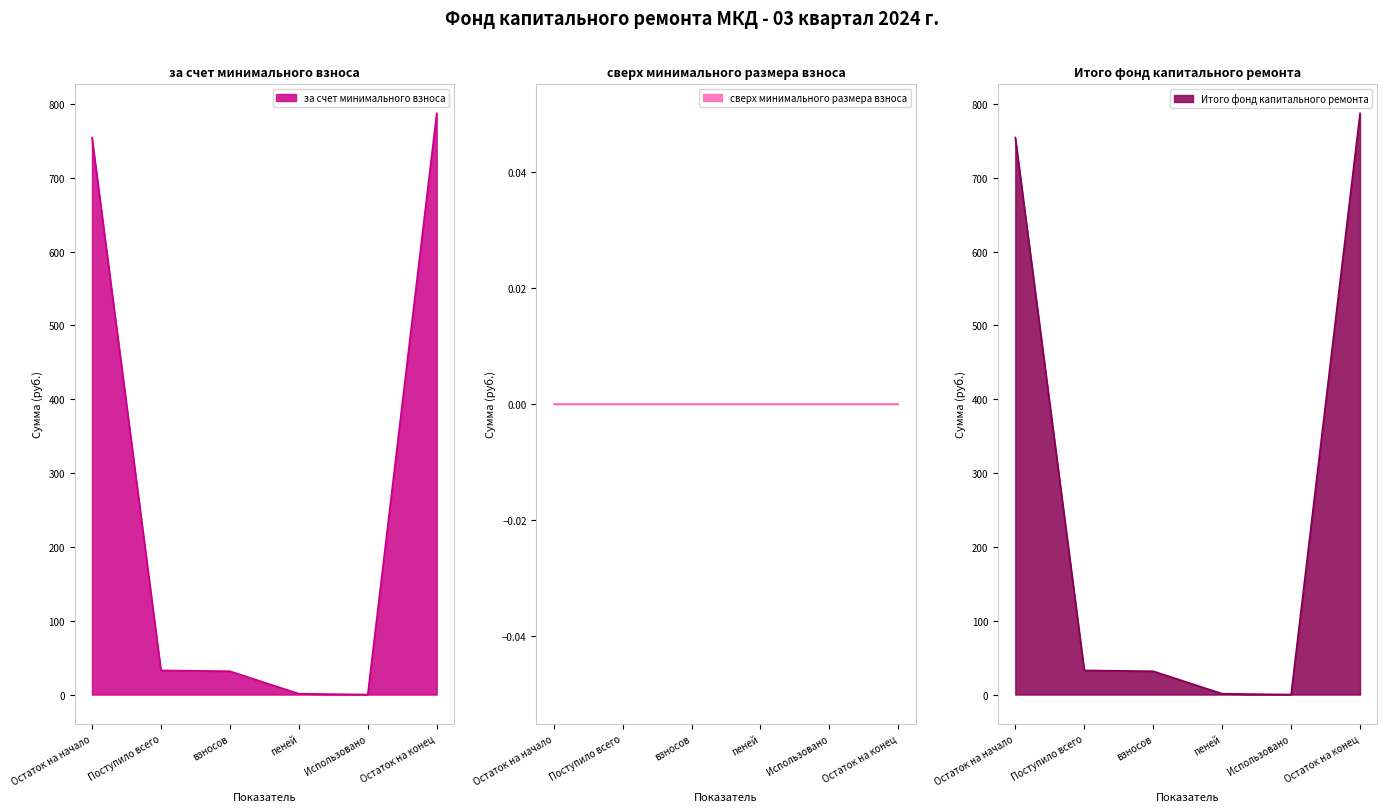

Does the chart display data point markers on the line(s)?

No